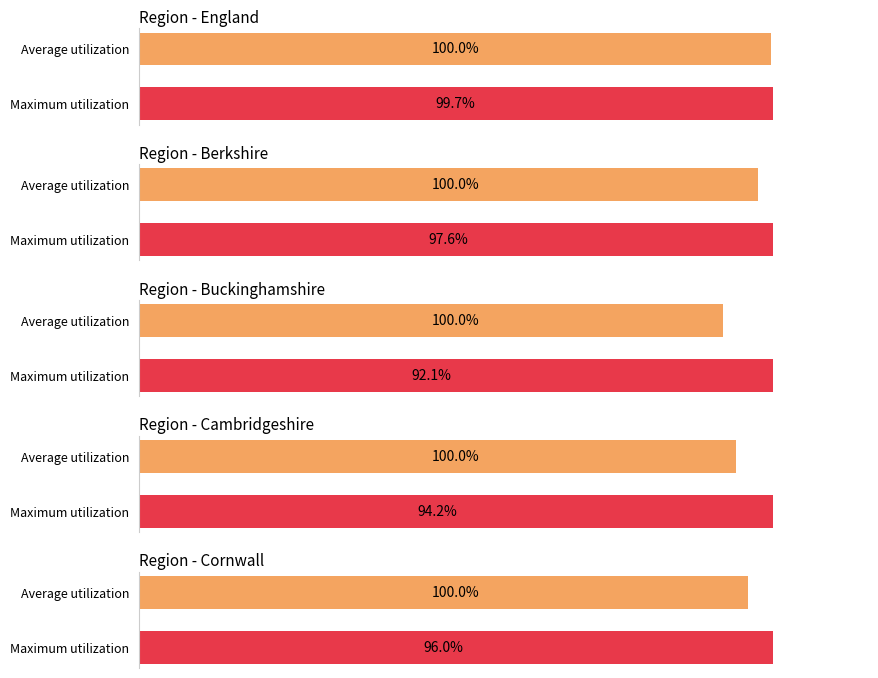

List the series in order of their overall mean, lowest first.

Buckinghamshire, Cambridgeshire, Cornwall, Berkshire, England